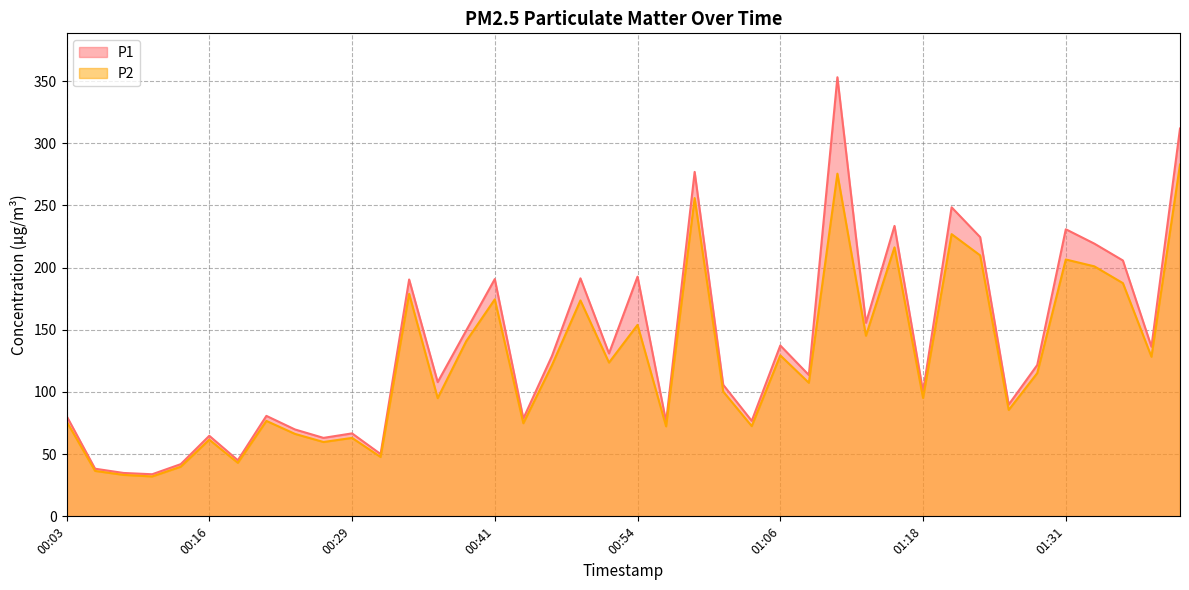

What is the difference between the second highest and minimum values in the P1 series?

278.0